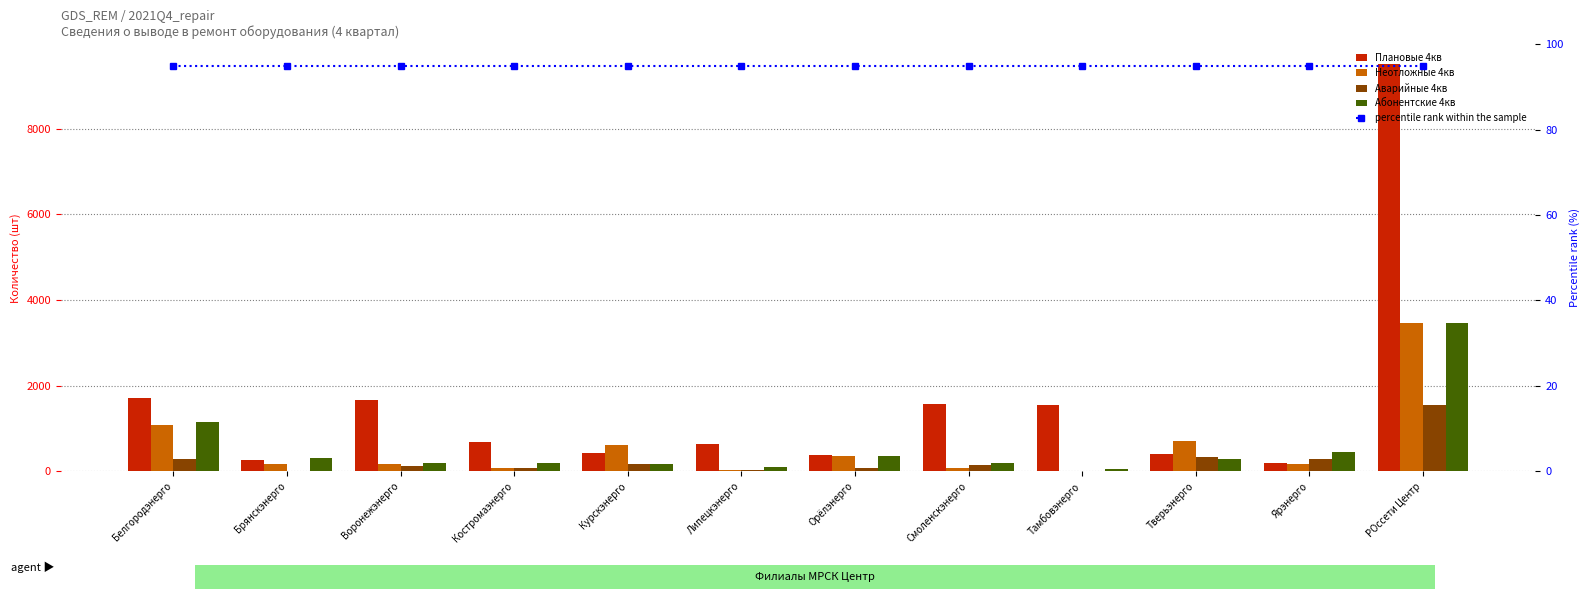

What is the spread (max minus min) of values at Воронежэнерго?

1581